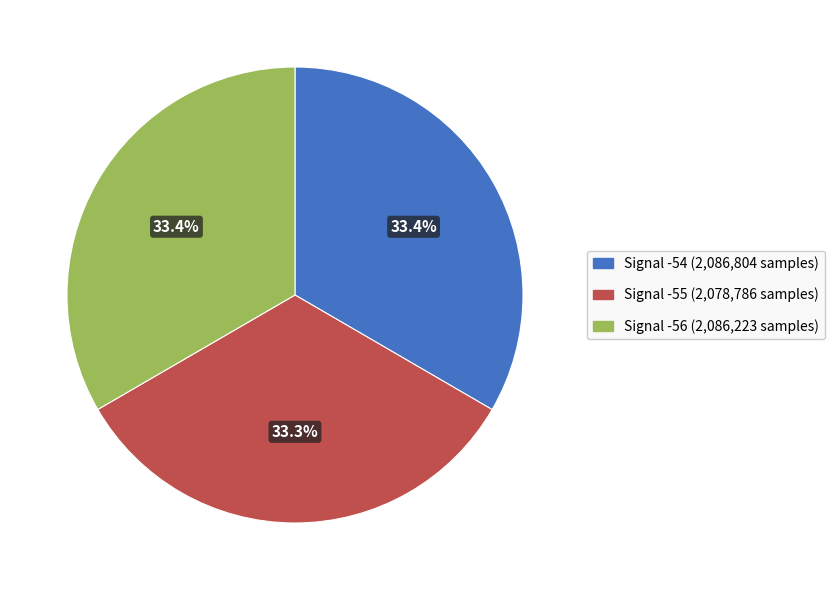

What is the ratio of the value at Signal -54 to the value at Signal -56?

1.0